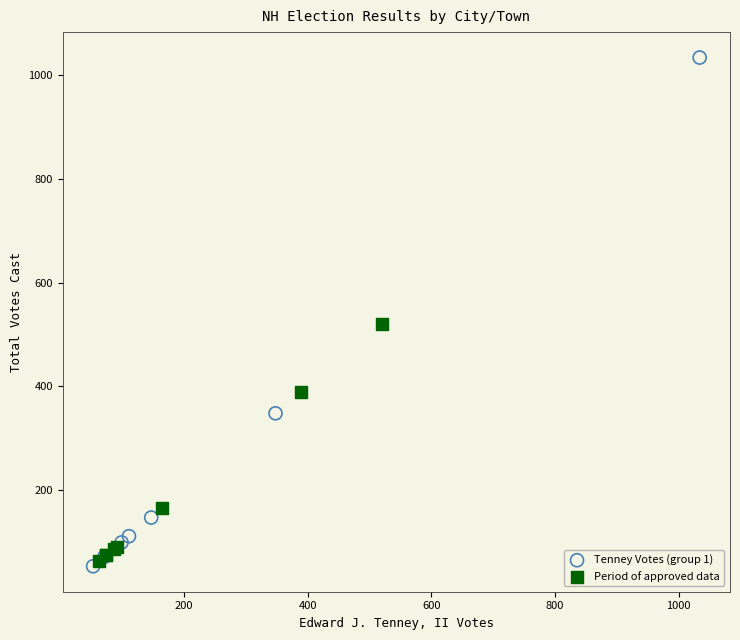

What are all the series names shown in the legend?

Tenney Votes (group 1), Period of approved data